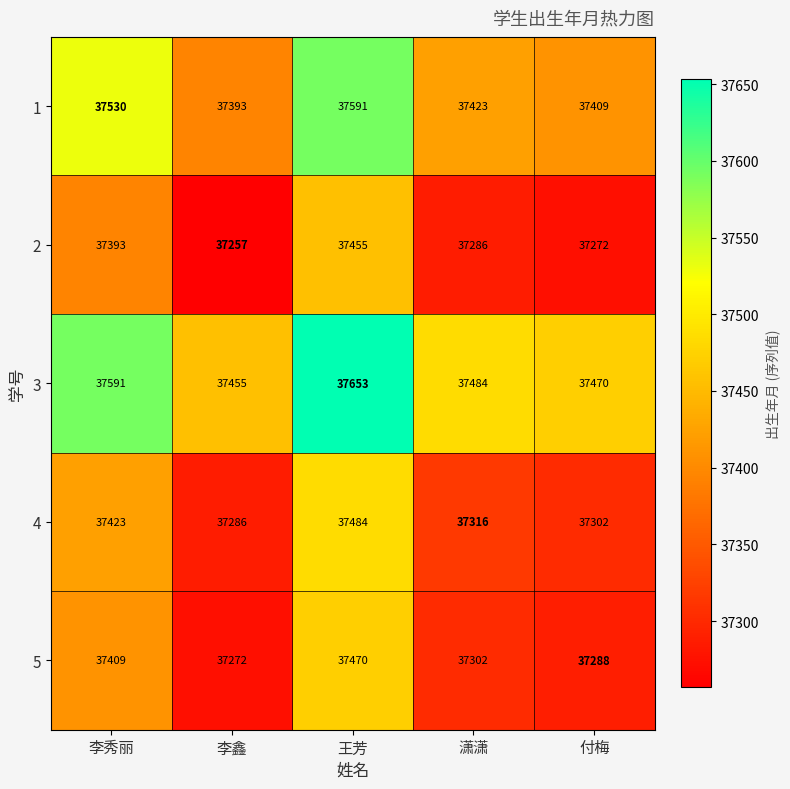

Count the number of data series in this chart.

5